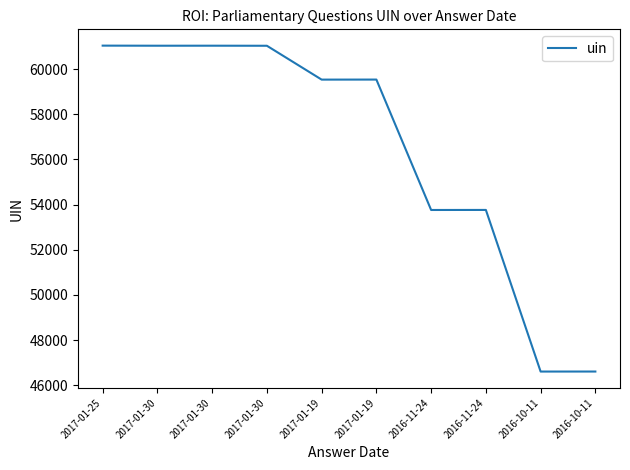

The chart shows a value of 53760 at 2016-11-24. True or false?

True